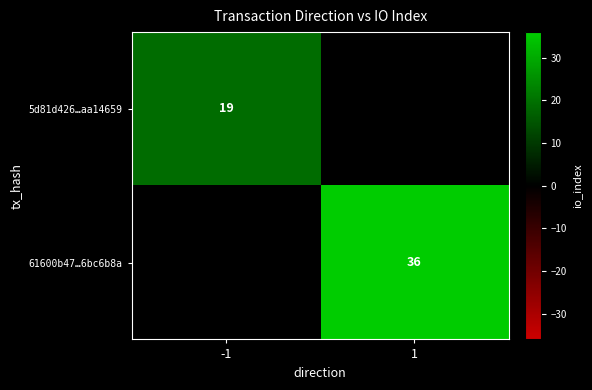

True or false: 61600b47…6bc6b8a has a value of 36 at 1.

True